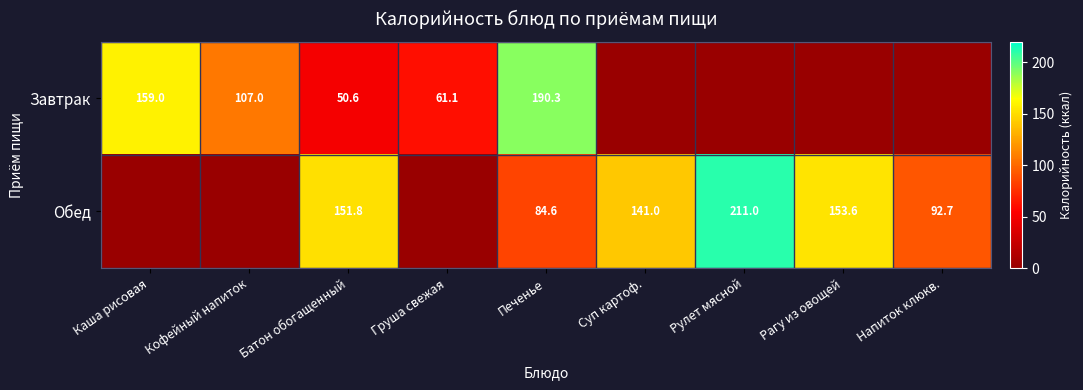

What is the difference between the highest and lowest values at Печенье?

105.7